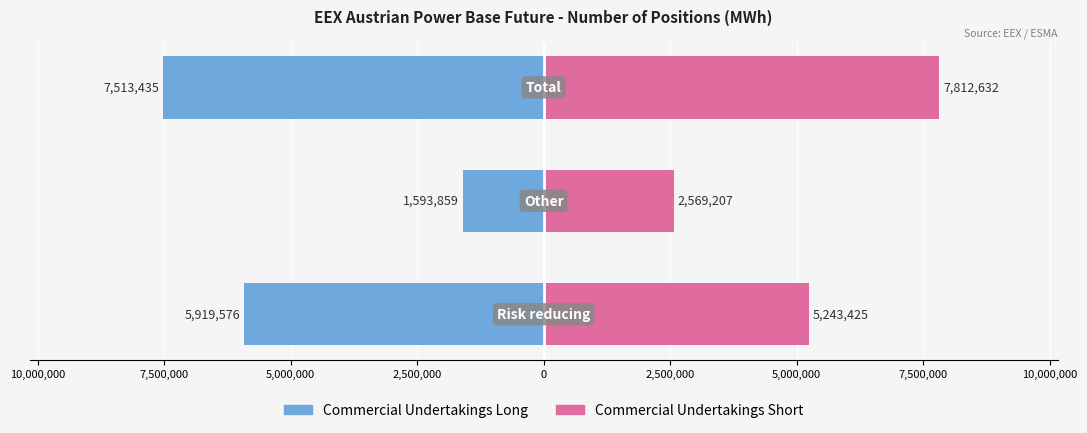

List the series in order of their overall mean, highest first.

Commercial Undertakings Short, Commercial Undertakings Long